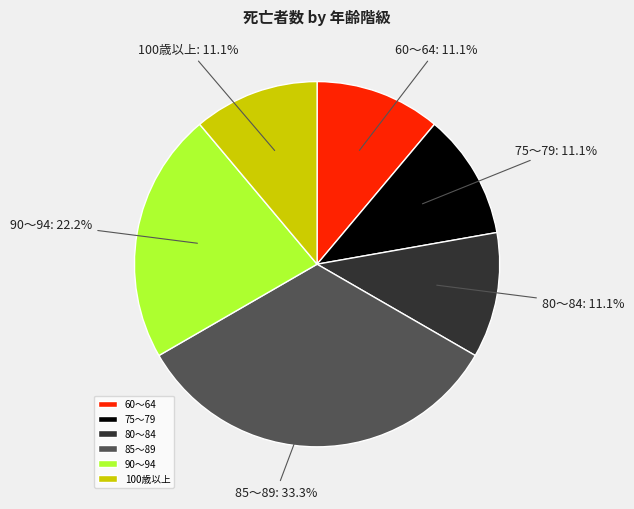

Which has a higher value, 60～64 or 90～94?

90～94